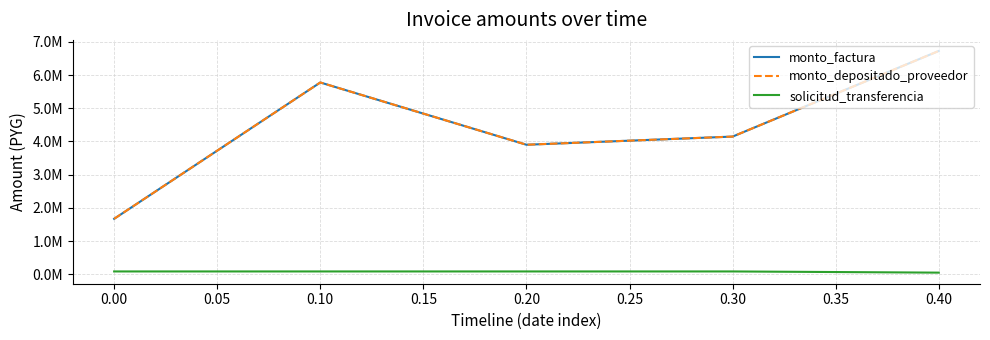

Does the chart display data point markers on the line(s)?

No